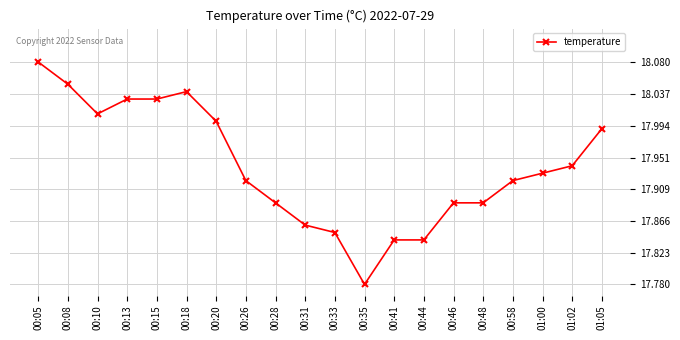

True or false: the data shows 12.6 at 00:05.

False